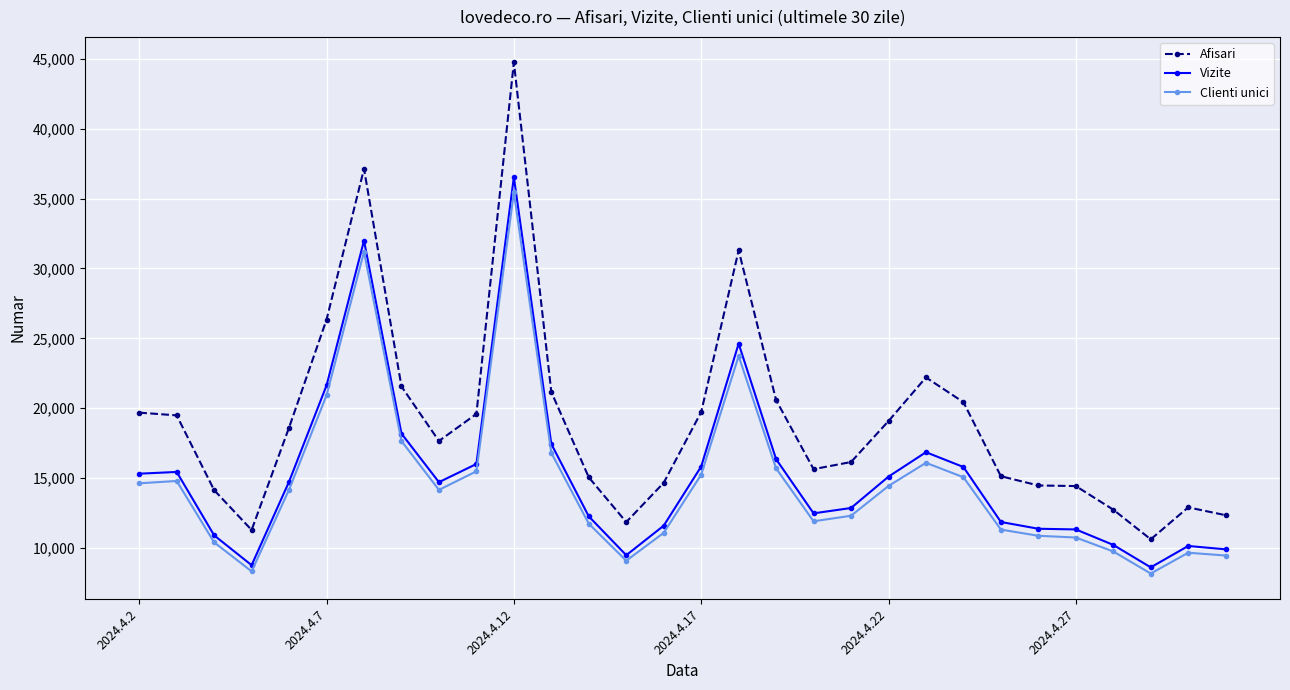

What is the value of the Vizite point at the 21st from the left?

15108